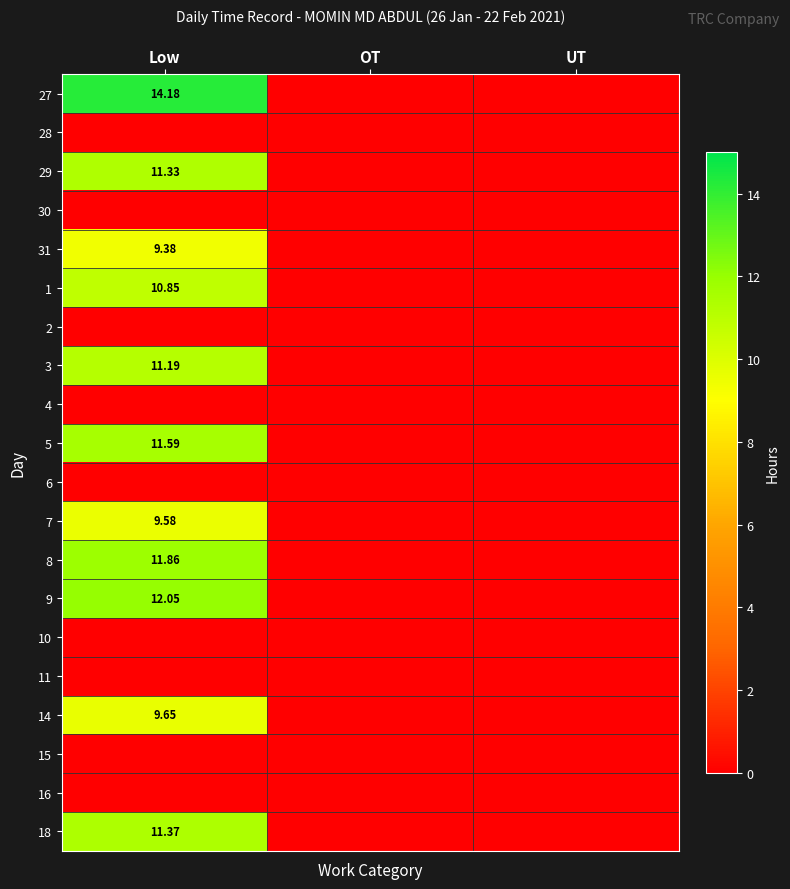

How many distinct data groups are displayed?

20